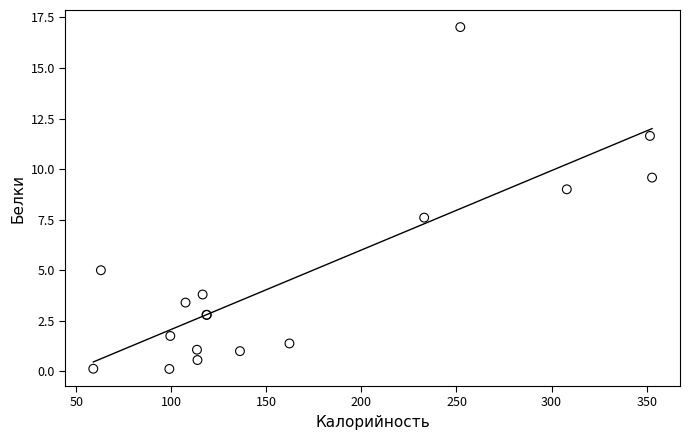

What Y value in the scatter plot is closest to 8?

7.6